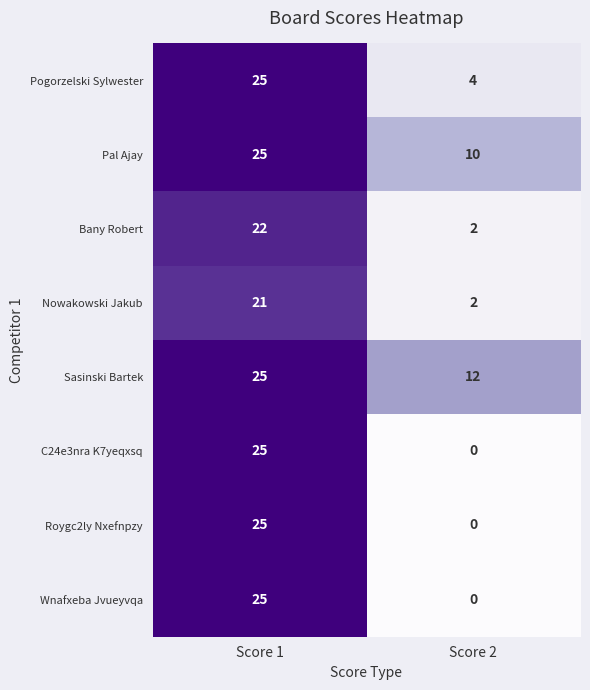

The Roygc2ly Nxefnpzy series shows 10 at Score 2. True or false?

False